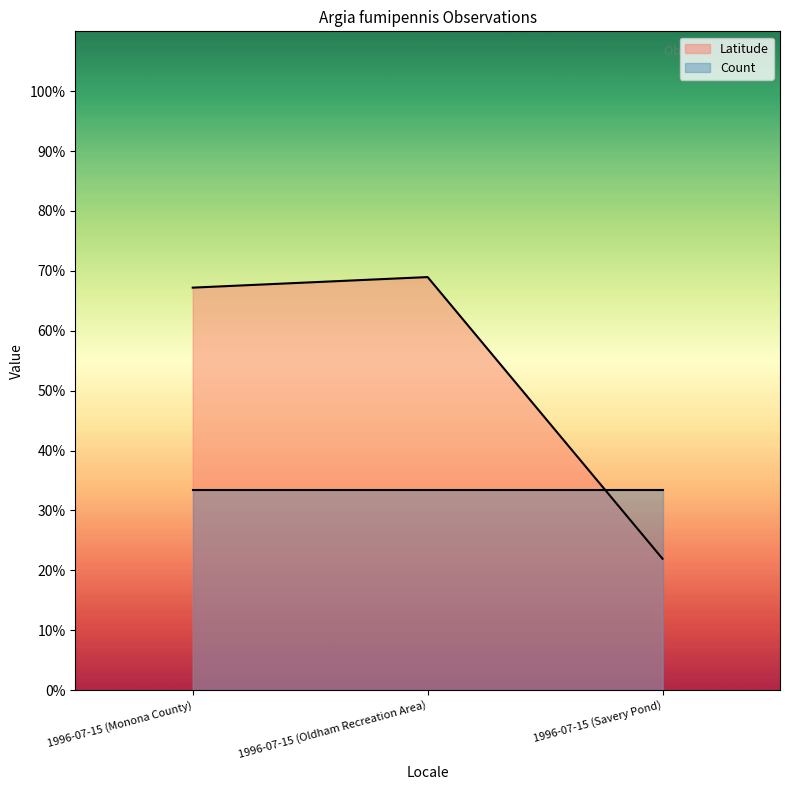

Is it true that the value at 1996-07-15 (Oldham Recreation Area) is 0.7?

True